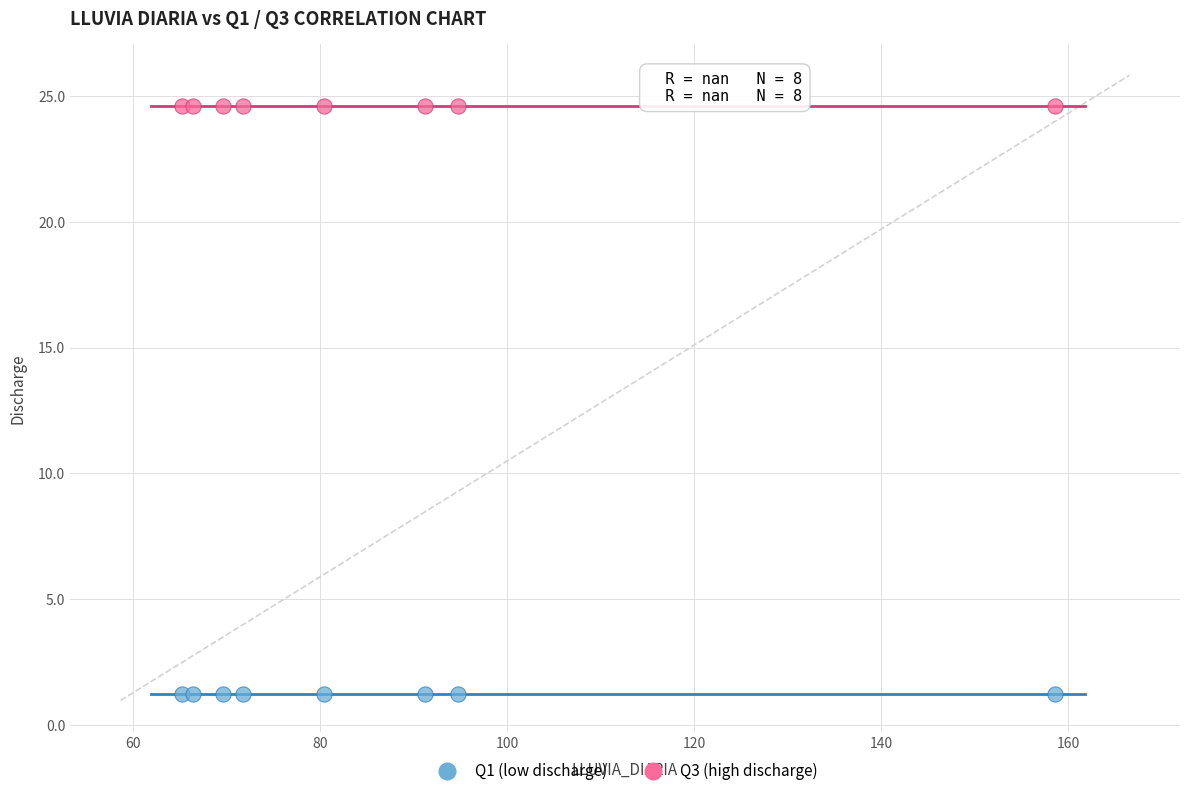

What are all the series names shown in the legend?

Q1 (low discharge), Q3 (high discharge)